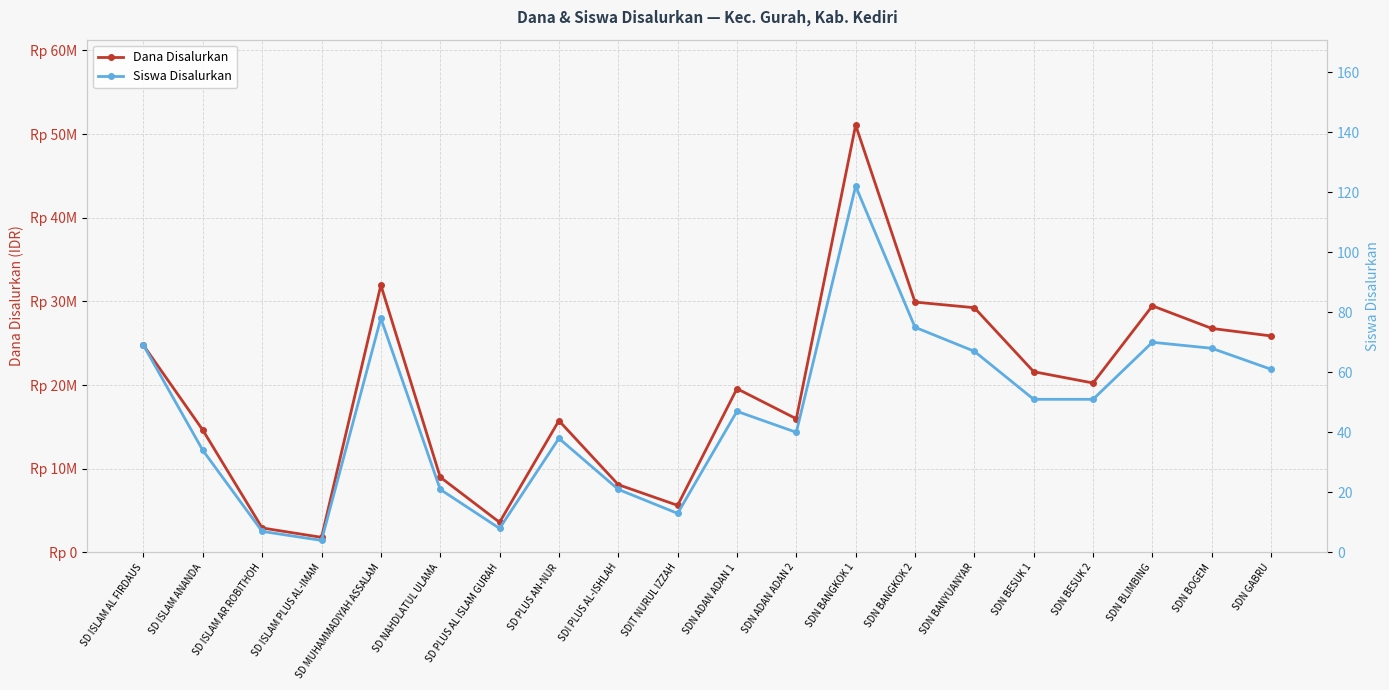

How many categories are shown in the chart?

20